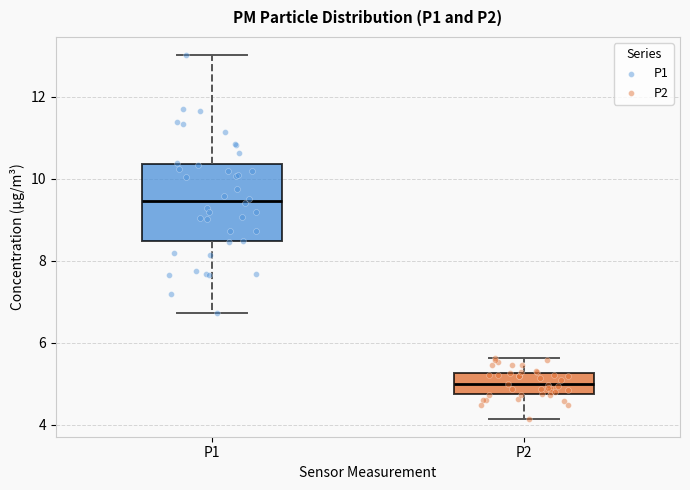

Reading left to right, read every box against the y-axis: the position of its median line, the range the box covers, and the ends of its whiskers. The values are not printed on the chart, so give them approximately, as read against the axis.

P1: median 9.4, box 8.4 to 10.4, whiskers 6.8 to 13.0
P2: median 5.0, box 4.8 to 5.2, whiskers 4.2 to 5.6